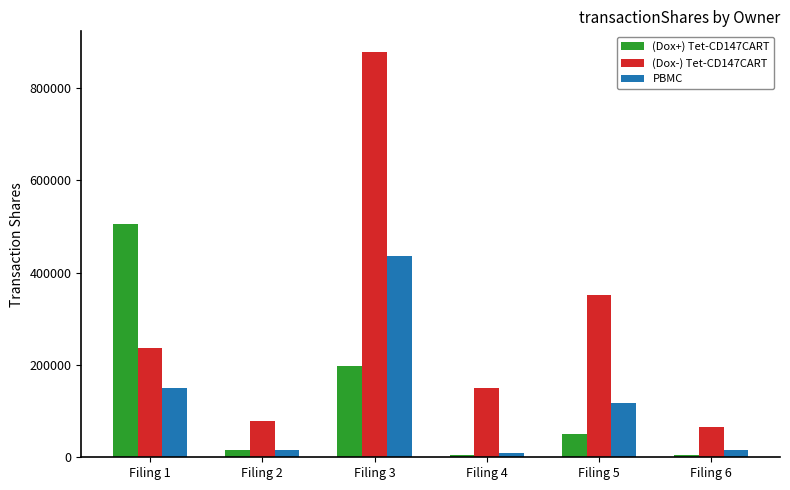

The (Dox+) Tet-CD147CART series shows 196630 at Filing 3. True or false?

True